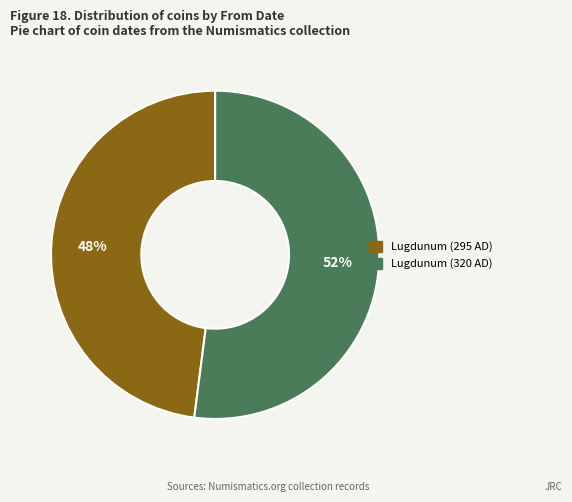

Is there a majority slice in this chart?

Yes